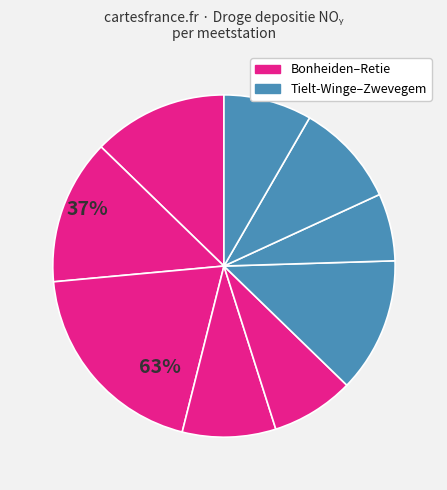

How many segments does this pie chart have?

9